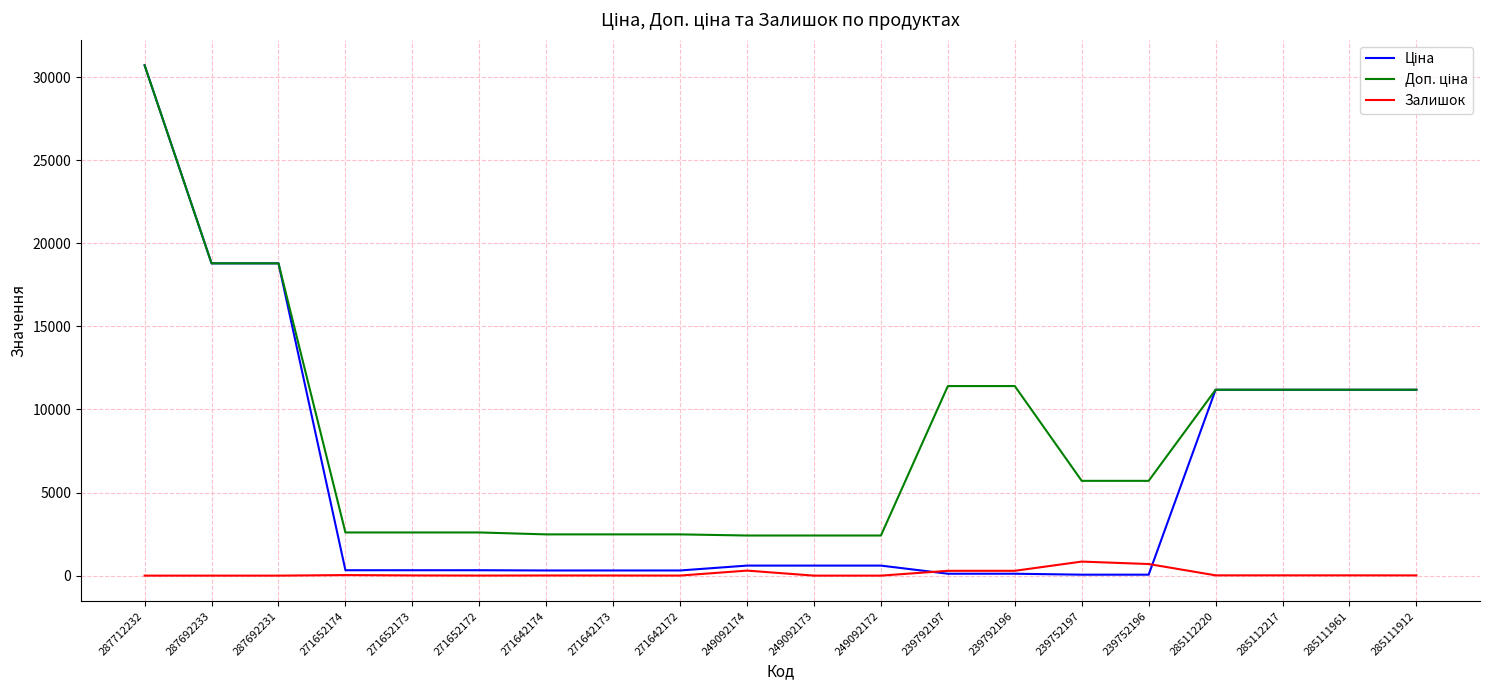

Does the chart display data point markers on the line(s)?

No